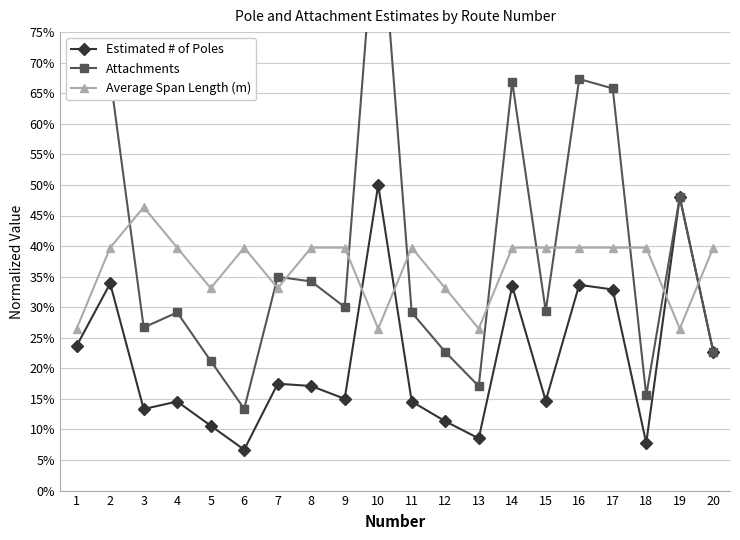

Is the value of Estimated # of Poles at 15 greater than the value of Attachments at 17?

No